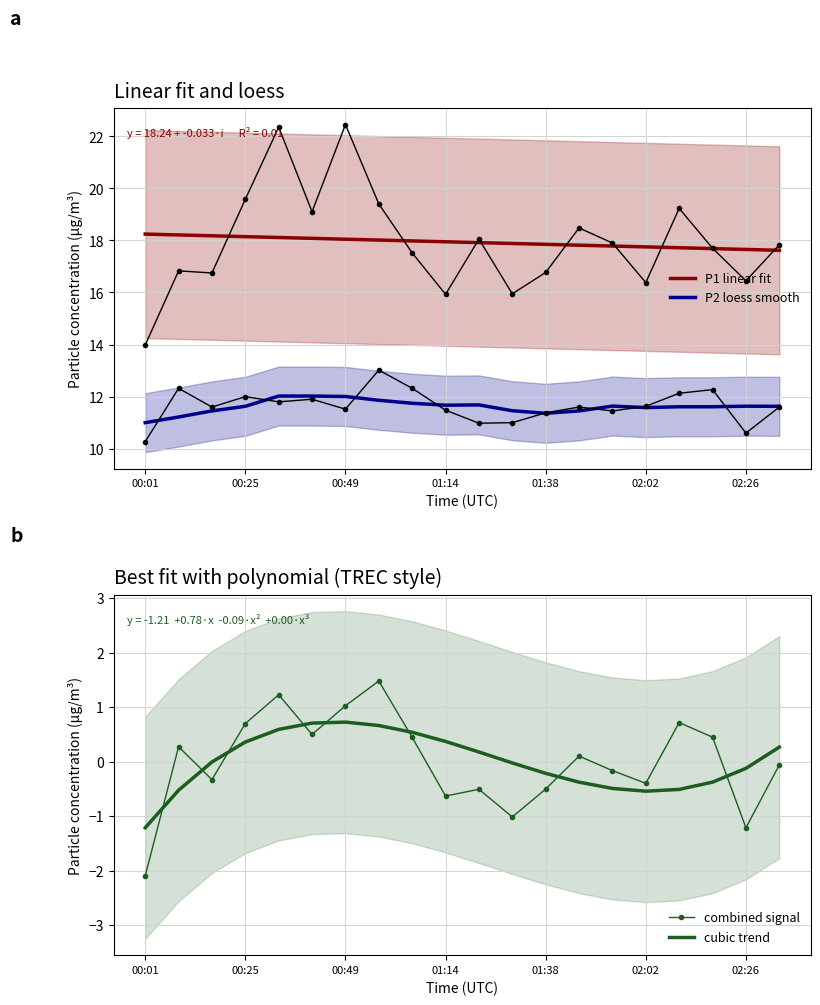

True or false: P1 linear fit has more than 1 interior local peaks.

False